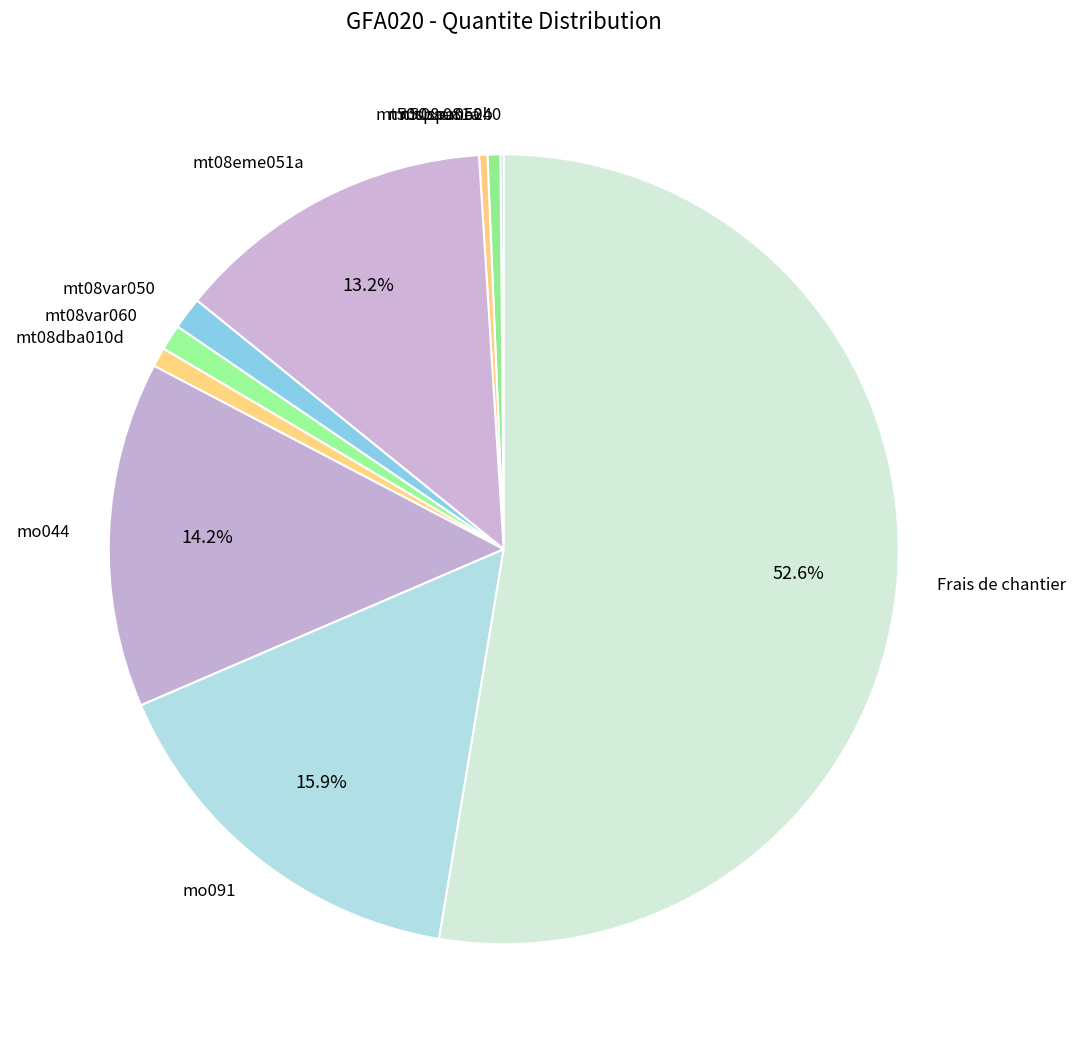

Between mt08eme051a and mt50spa052b, which is larger?

mt08eme051a